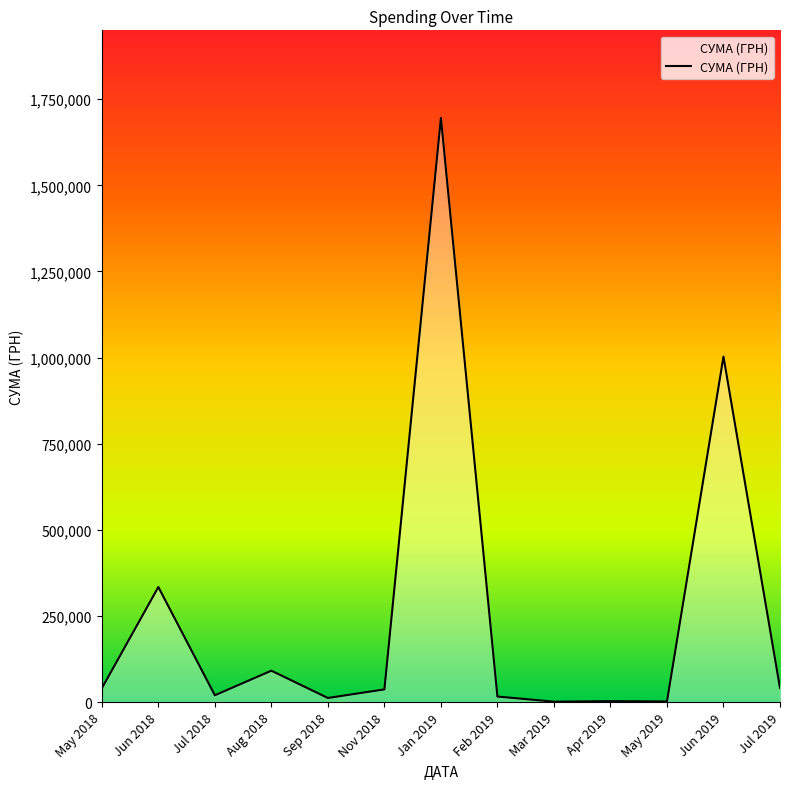

At which label is the value closest to 848415?

Jun 2019